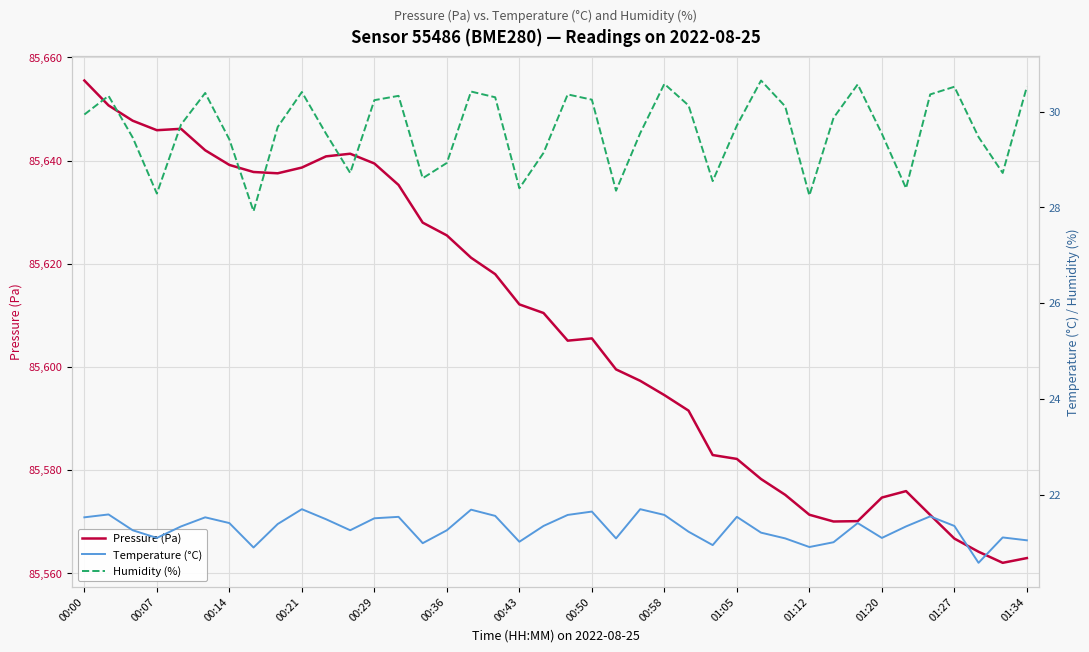

Reading left to right, list all the values displayed in this chart.

Pressure (Pa): 85655.5	85650.7	85647.7	85645.9	85646.2	85642.0	85639.2	85637.8	85637.5	85638.6	85640.8	85641.3	85639.4	85635.3	85628.0	85625.5	85621.2	85618.0	85612.1	85610.5	85605.1	85605.5	85599.5	85597.3	85594.6	85591.5	85582.9	85582.2	85578.3	85575.2	85571.4	85570.1	85570.1	85574.7	85575.9	85571.3	85566.7	85564.2	85562.0	85563.0
Temperature (°C): 21.5	21.6	21.3	21.1	21.3	21.5	21.4	20.9	21.4	21.7	21.5	21.3	21.5	21.5	21.0	21.3	21.7	21.6	21.0	21.4	21.6	21.6	21.1	21.7	21.6	21.2	20.9	21.5	21.2	21.1	20.9	21.0	21.4	21.1	21.3	21.6	21.4	20.6	21.1	21.1
Humidity (%): 29.9	30.3	29.5	28.3	29.7	30.4	29.4	27.9	29.7	30.4	29.5	28.7	30.2	30.3	28.6	28.9	30.4	30.3	28.4	29.1	30.4	30.2	28.4	29.6	30.6	30.1	28.6	29.7	30.6	30.1	28.2	29.9	30.6	29.5	28.4	30.4	30.5	29.5	28.7	30.5